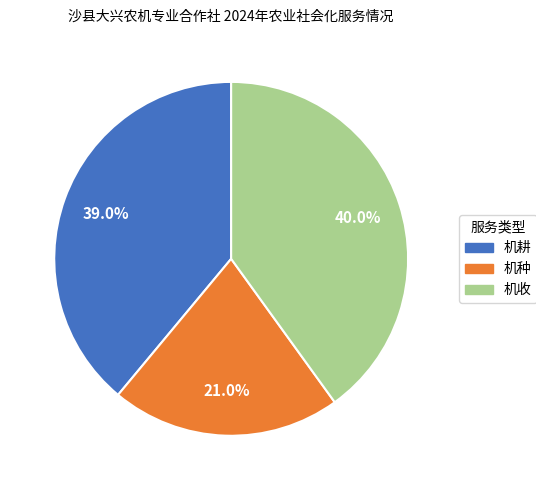

What is the largest slice in the pie chart?

机收